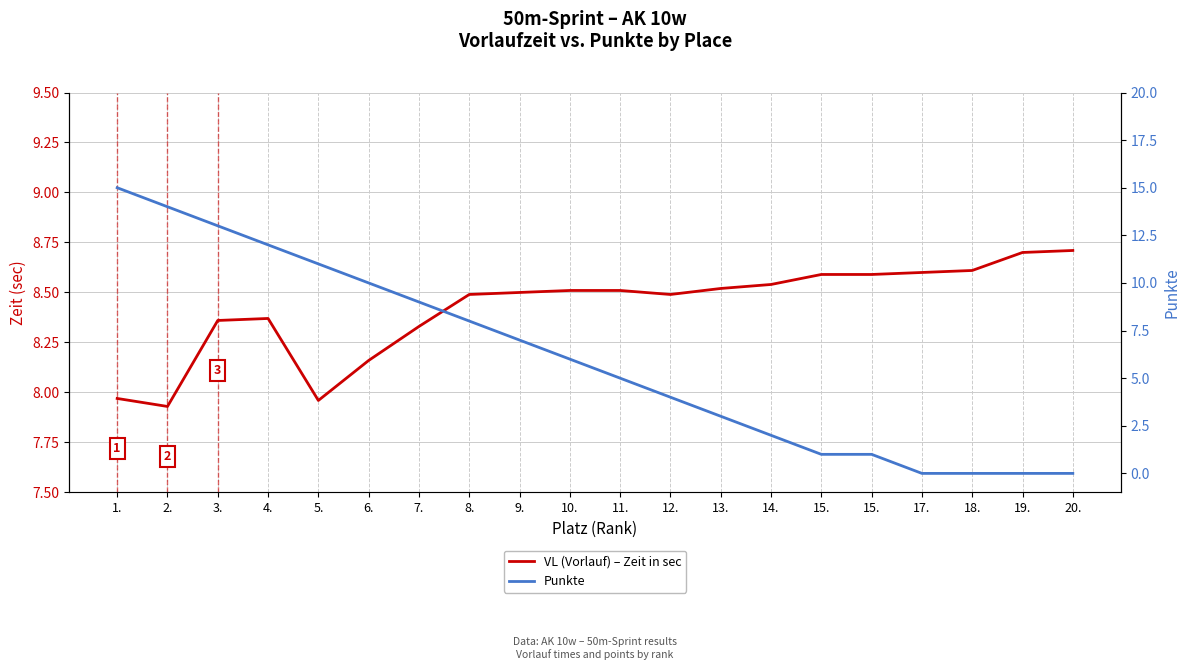

Reading left to right, extract all data points from this chart.

VL (Vorlauf) – Zeit in sec: 1.=8.0	2.=7.9	3.=8.4	4.=8.4	5.=8.0	6.=8.2	7.=8.3	8.=8.5	9.=8.5	10.=8.5	11.=8.5	12.=8.5	13.=8.5	14.=8.5	15.=8.6	15.=8.6	17.=8.6	18.=8.6	19.=8.7	20.=8.7
Punkte: 1.=15.0	2.=14.0	3.=13.0	4.=12.0	5.=11.0	6.=10.0	7.=9.0	8.=8.0	9.=7.0	10.=6.0	11.=5.0	12.=4.0	13.=3.0	14.=2.0	15.=1.0	15.=1.0	17.=0.0	18.=0.0	19.=0.0	20.=0.0